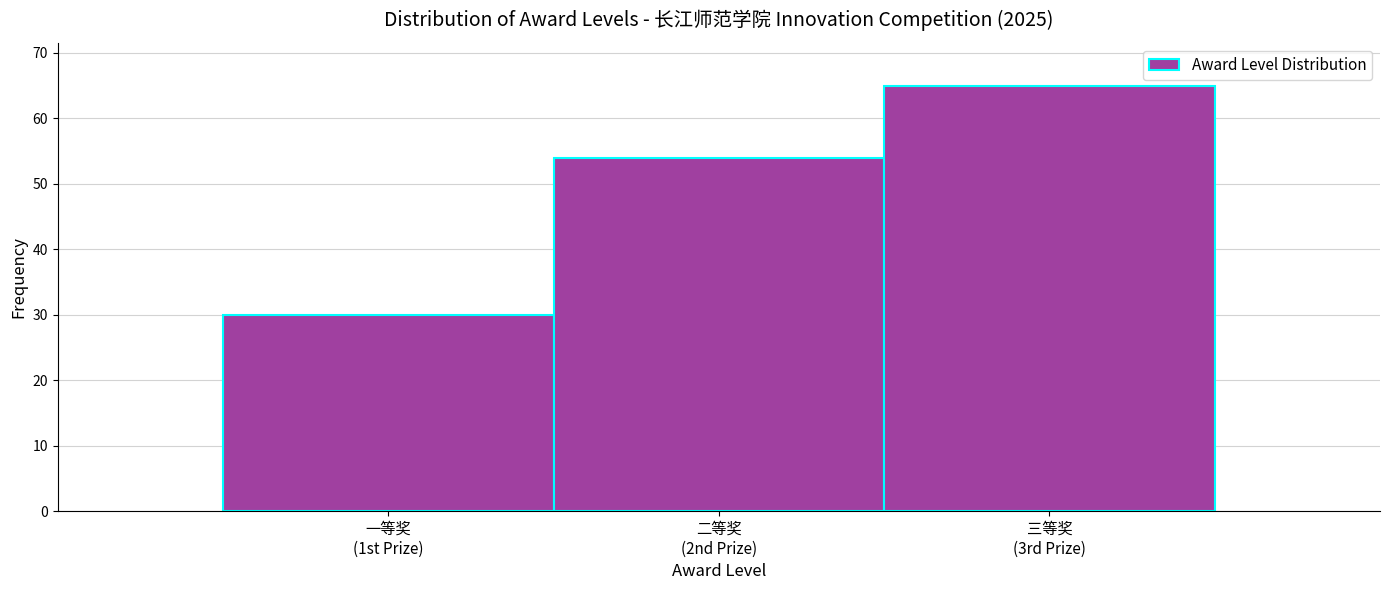

Reading left to right, extract all data points from this chart.

30	54	65